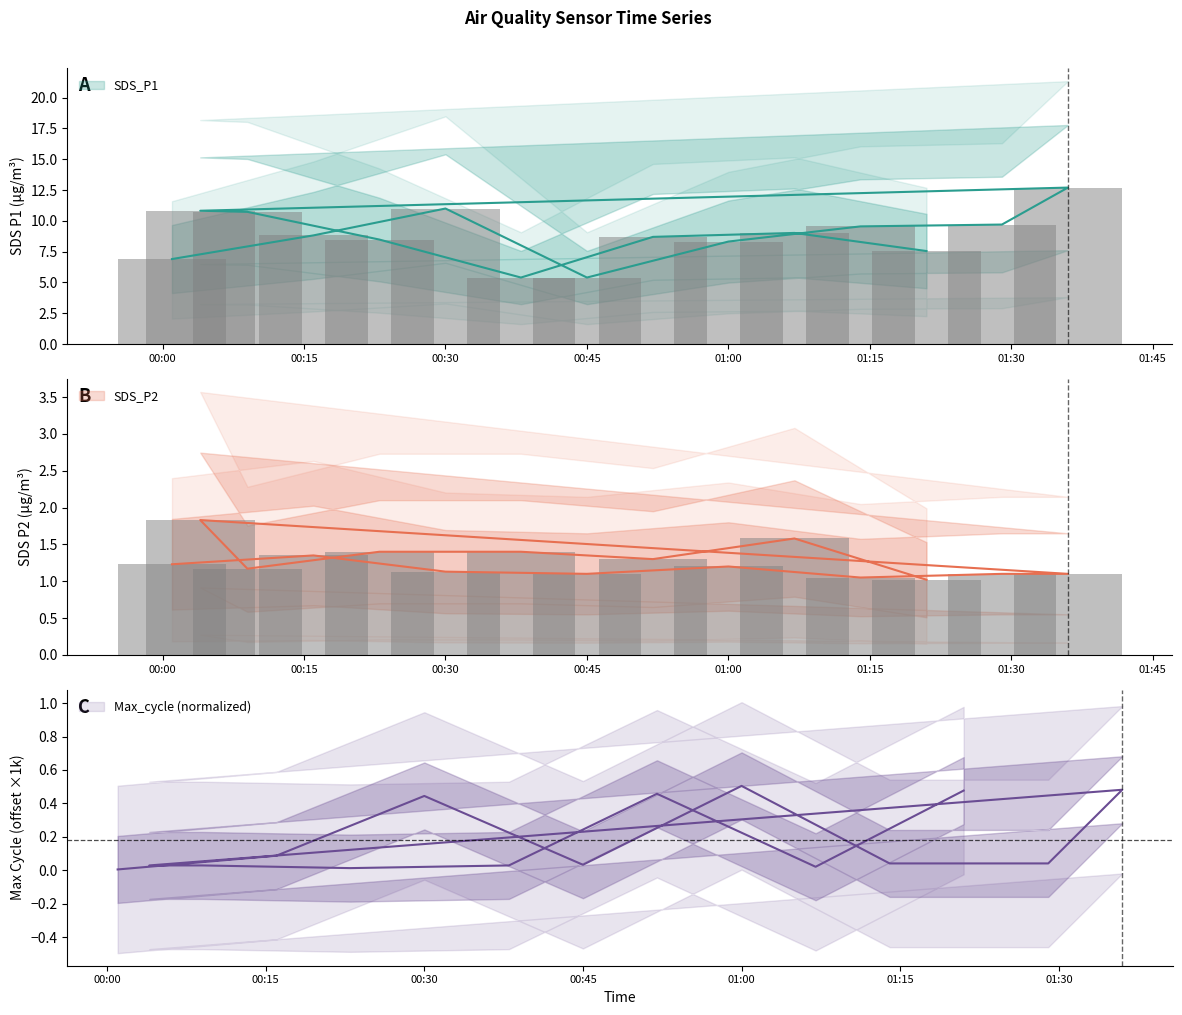

How many bars are there in each group?

3